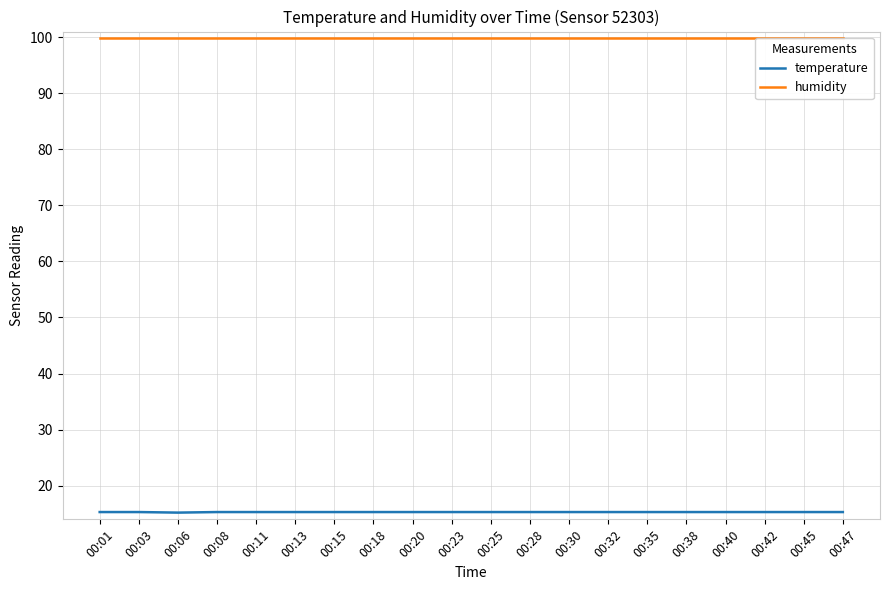

What is the difference between the highest and lowest values at 00:28?

84.6